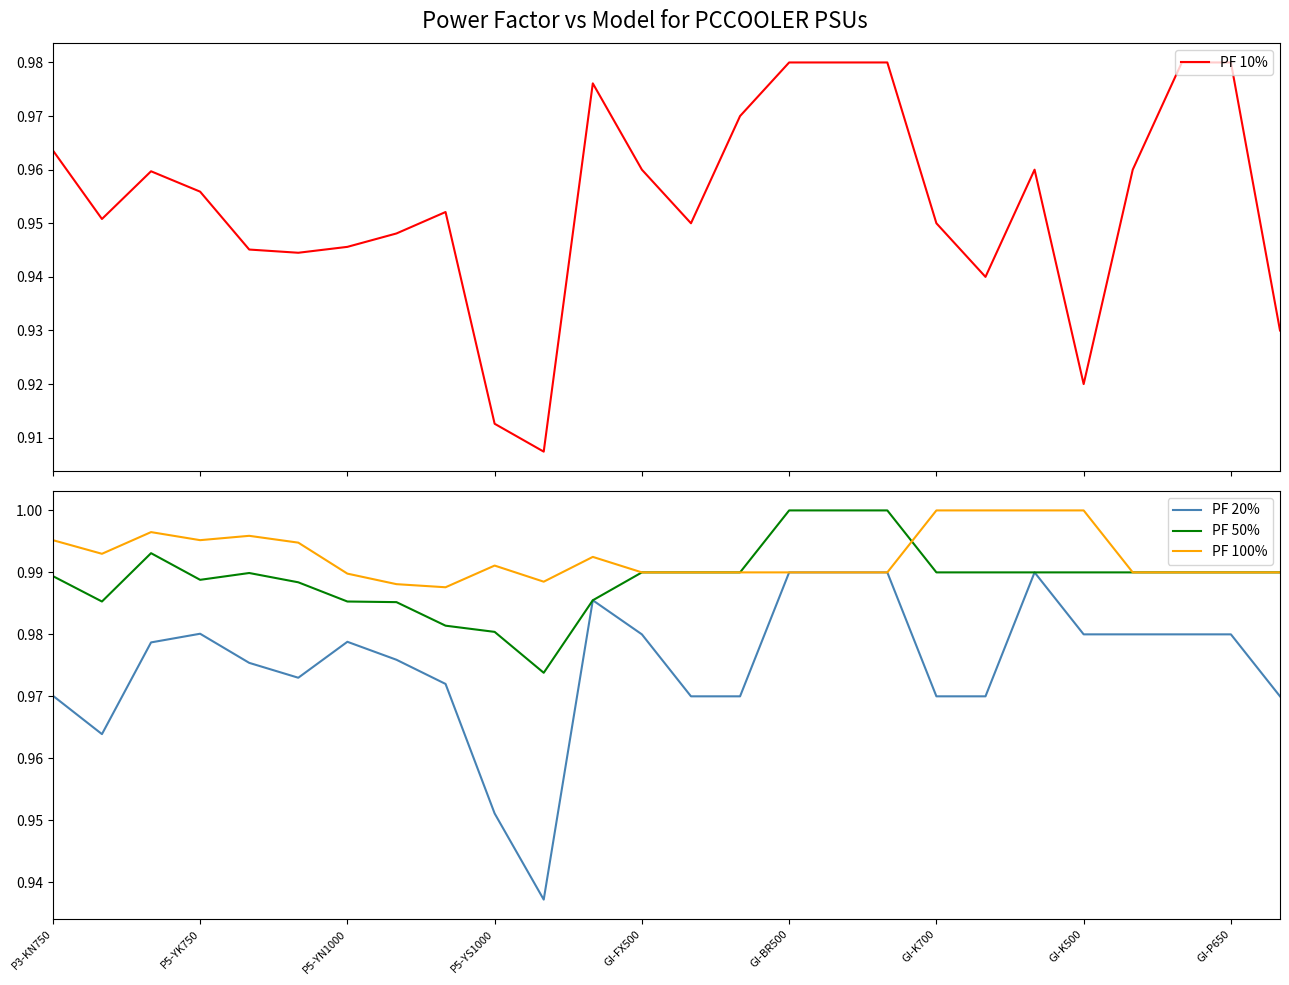

True or false: PF 10% and PF 20% intersect in this chart.

False